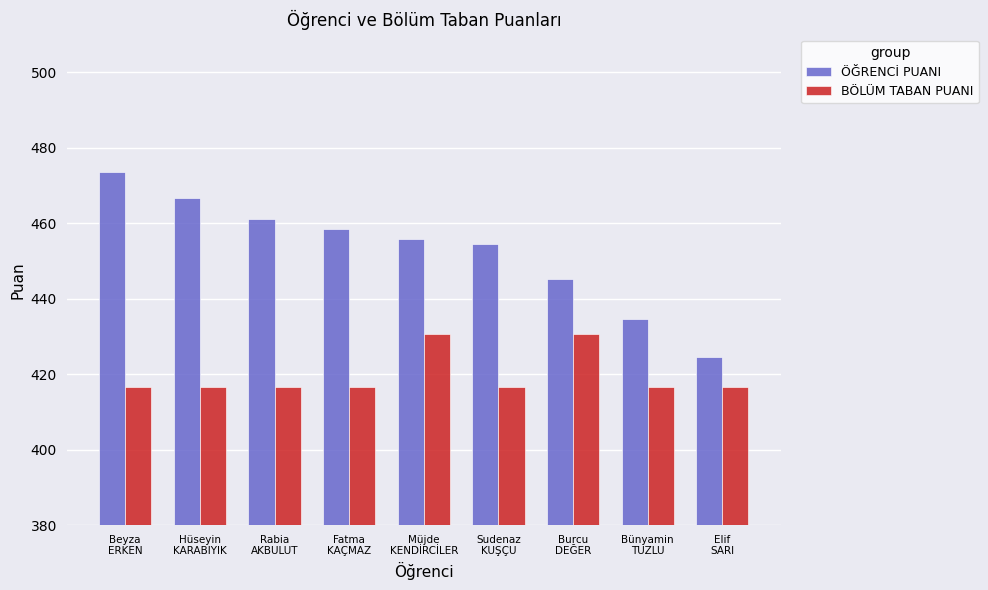

Which series has the largest range (max minus min)?

ÖĞRENCİ PUANI